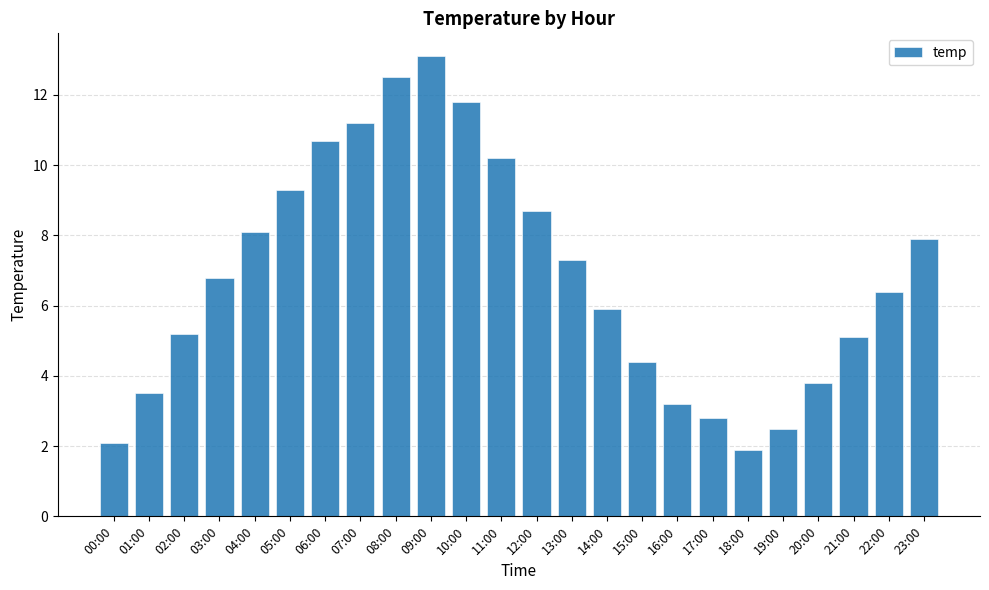

Reading right to left, what are all the values shown in this chart?

23:00=7.9	22:00=6.4	21:00=5.1	20:00=3.8	19:00=2.5	18:00=1.9	17:00=2.8	16:00=3.2	15:00=4.4	14:00=5.9	13:00=7.3	12:00=8.7	11:00=10.2	10:00=11.8	09:00=13.1	08:00=12.5	07:00=11.2	06:00=10.7	05:00=9.3	04:00=8.1	03:00=6.8	02:00=5.2	01:00=3.5	00:00=2.1